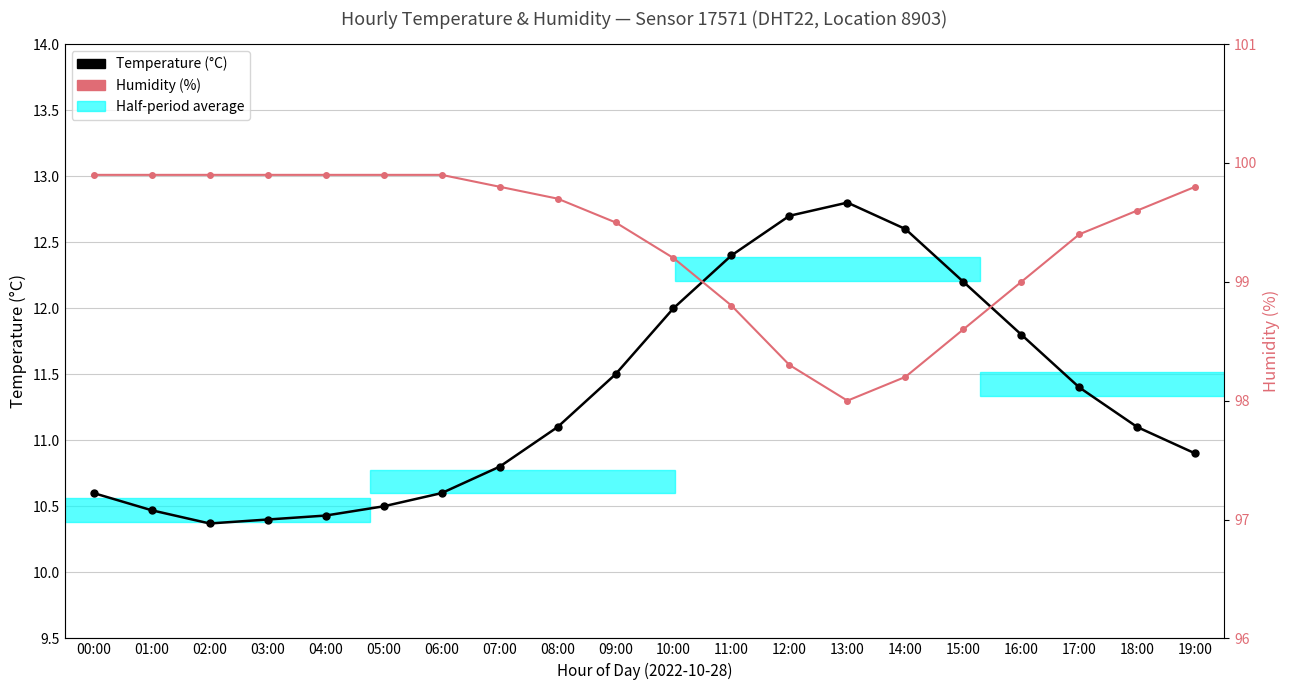

What is the difference between the Humidity (%) values at 08:00 and 03:00?

0.2